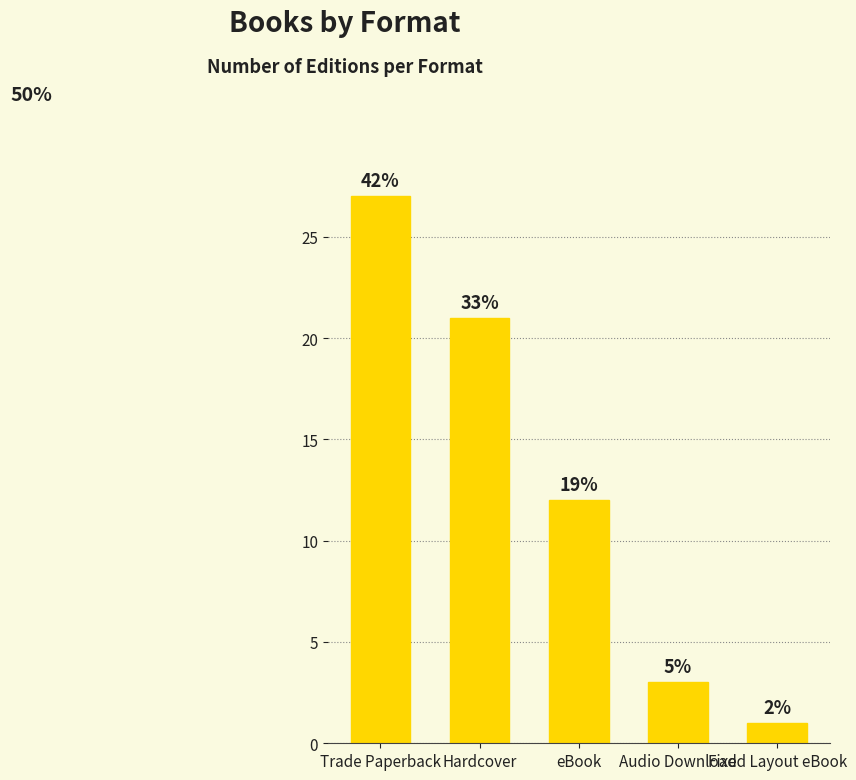

Reading left to right, list all the values displayed in this chart.

Trade Paperback=27	Hardcover=21	eBook=12	Audio Download=3	Fixed Layout eBook=1